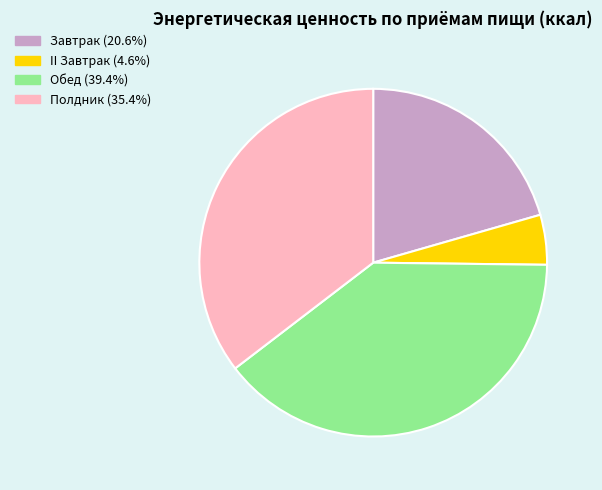

Count the number of slices in the pie.

4